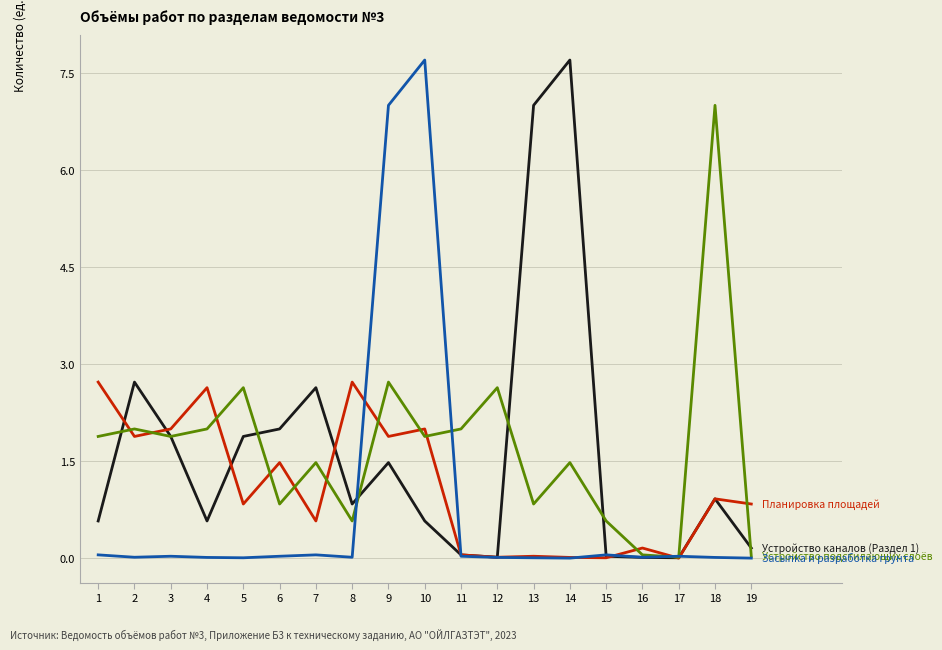

At which category is the sum across all series the highest?

9